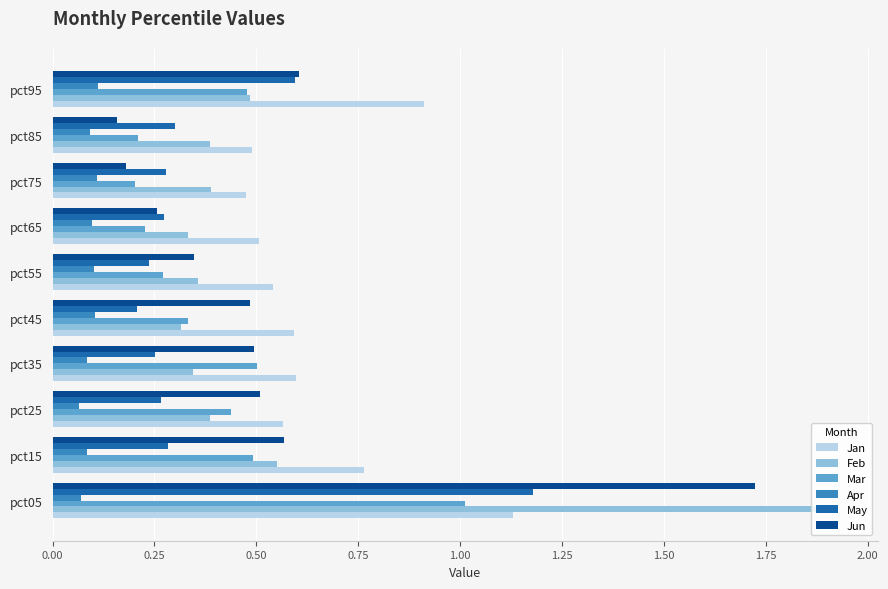

At which category does the chart reach its peak across all series?

pct05